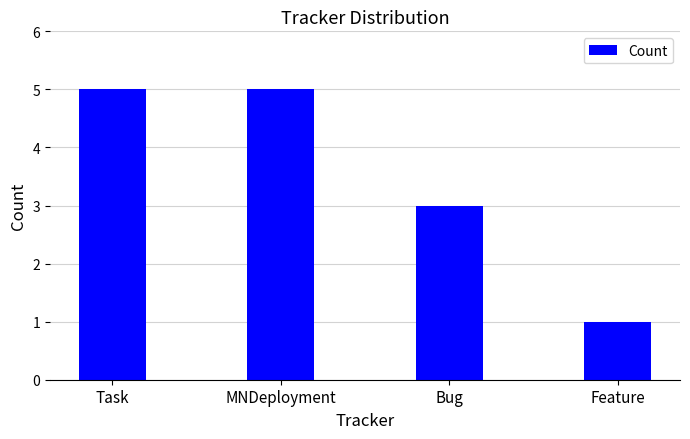

Which category has the lowest value across all series?

Feature